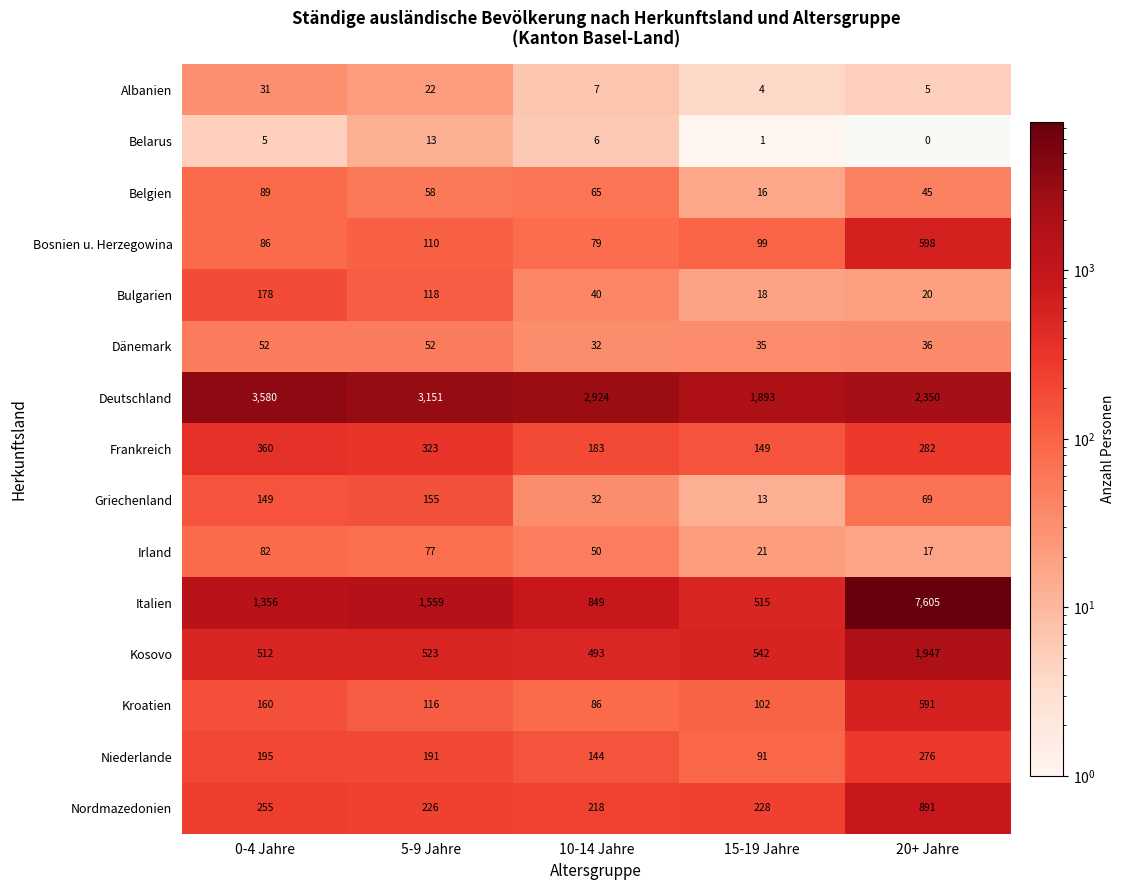

Which series has the largest total across all categories?

Deutschland